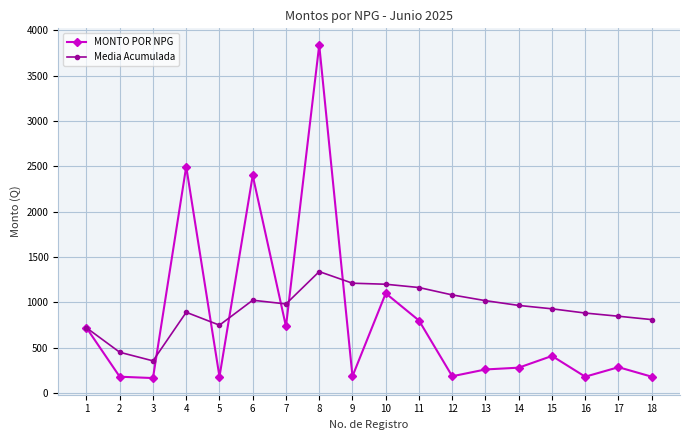

Is this an area chart (filled region under the line)?

No